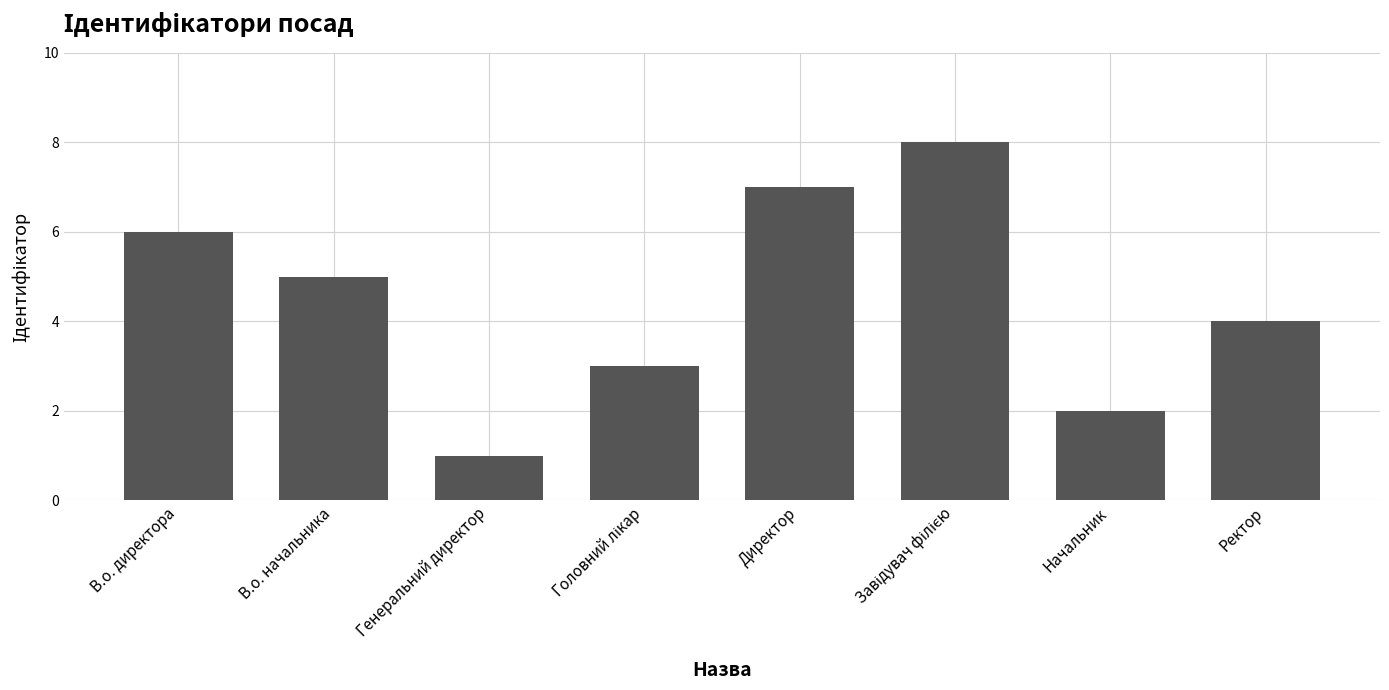

What is the sum of all values?

36